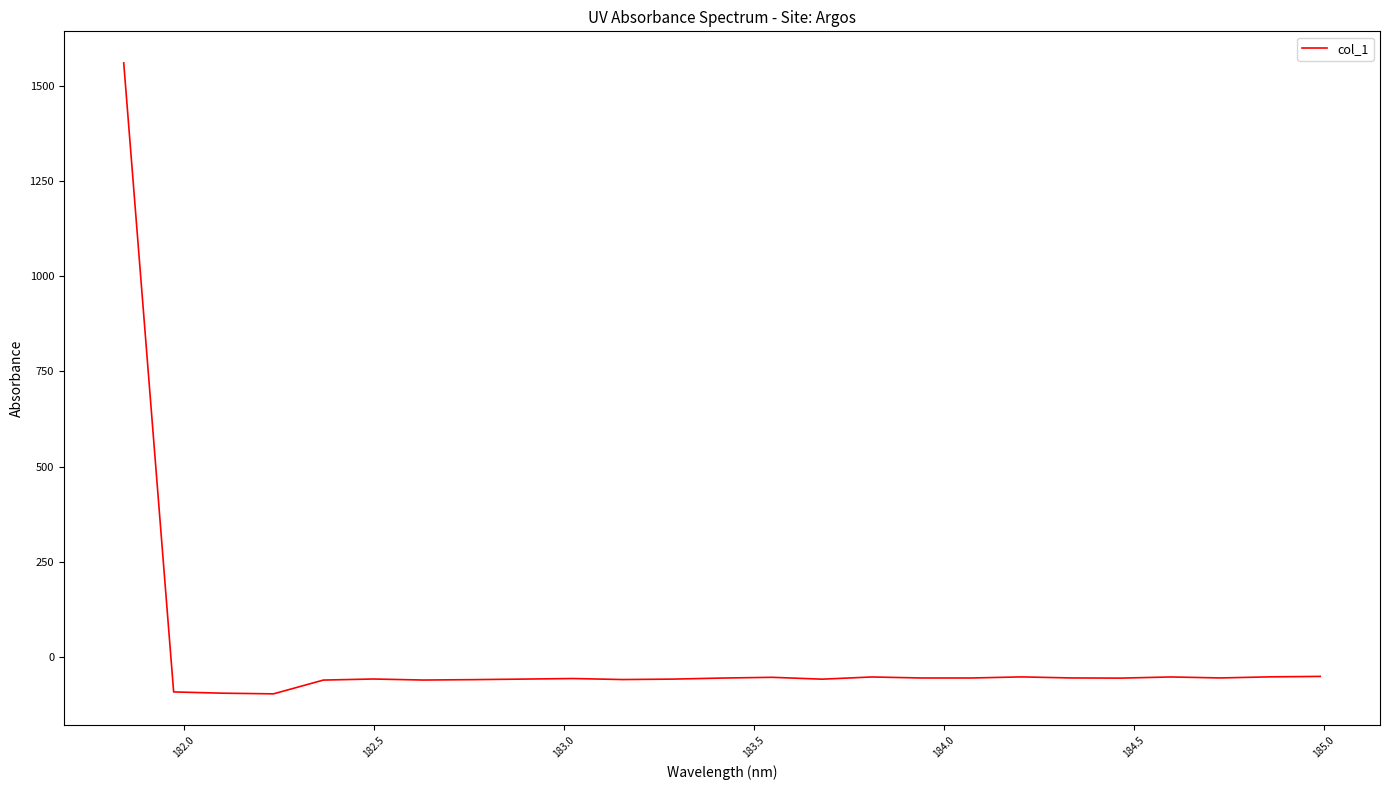

How many lines are shown in the chart?

1